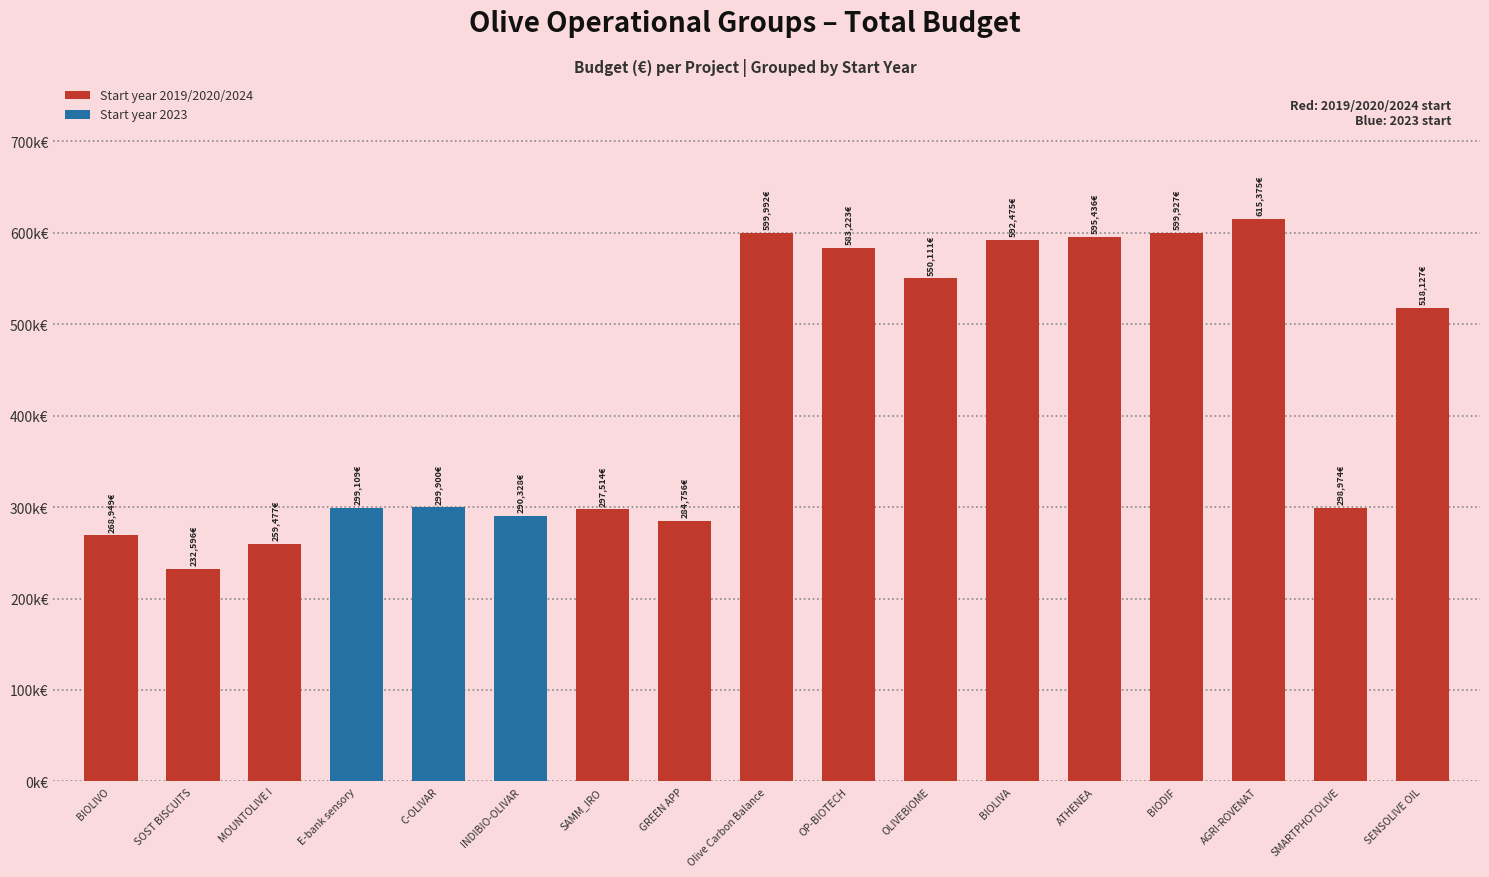

At which label does the data first exceed 299900?

Olive Carbon Balance